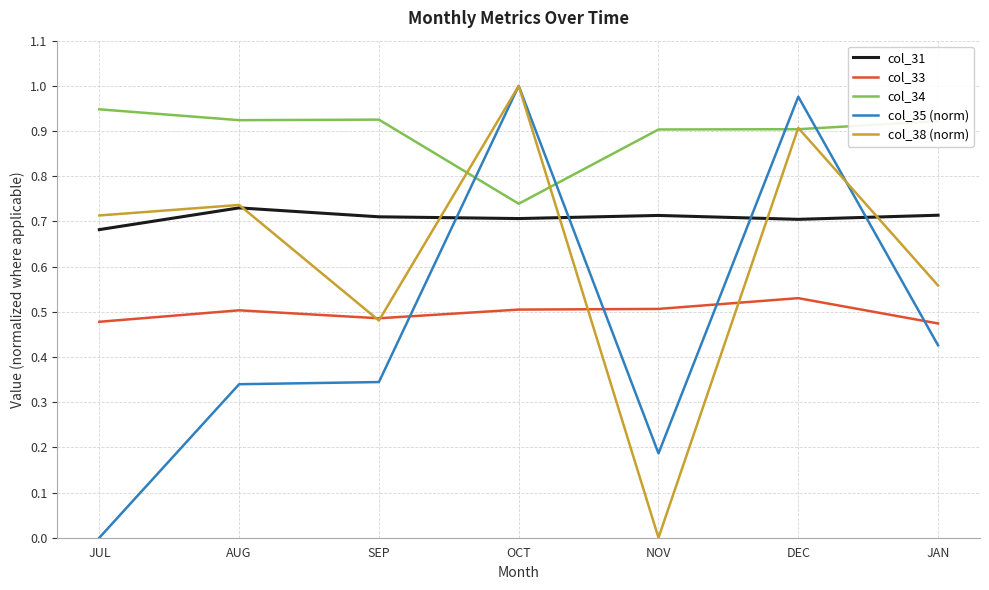

At which label does col_38 (norm) reach its peak?

OCT